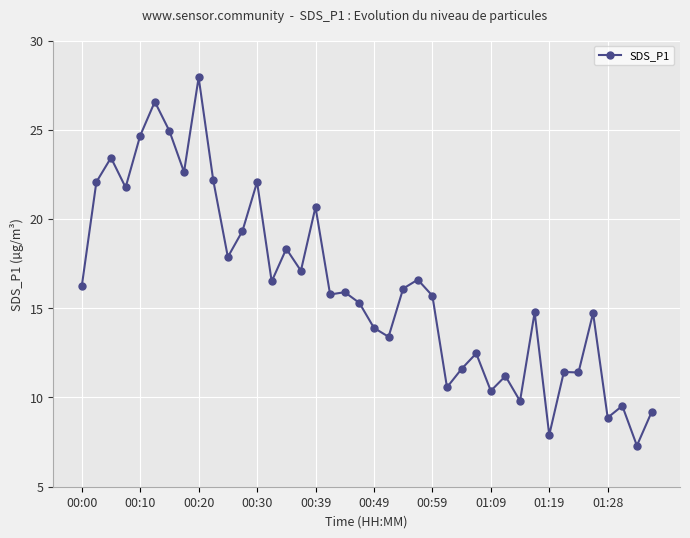

What is the difference between the maximum and minimum values?

20.6